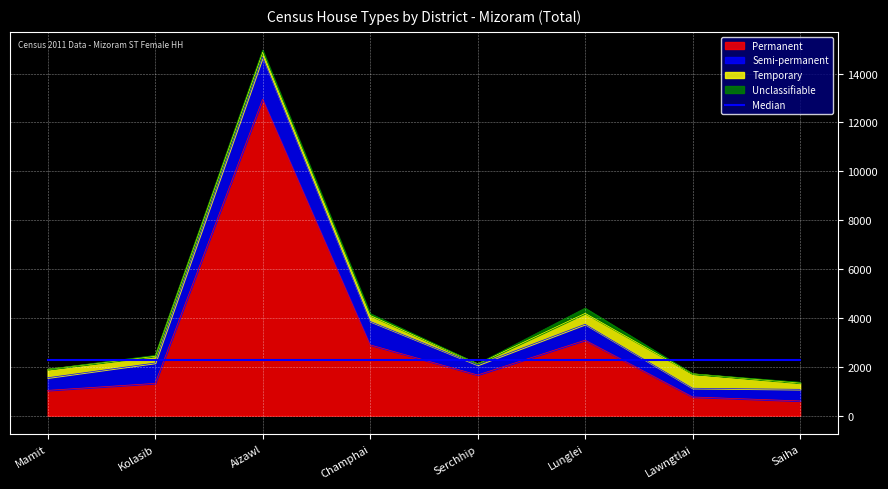

What is the average value of the Temporary series?

302